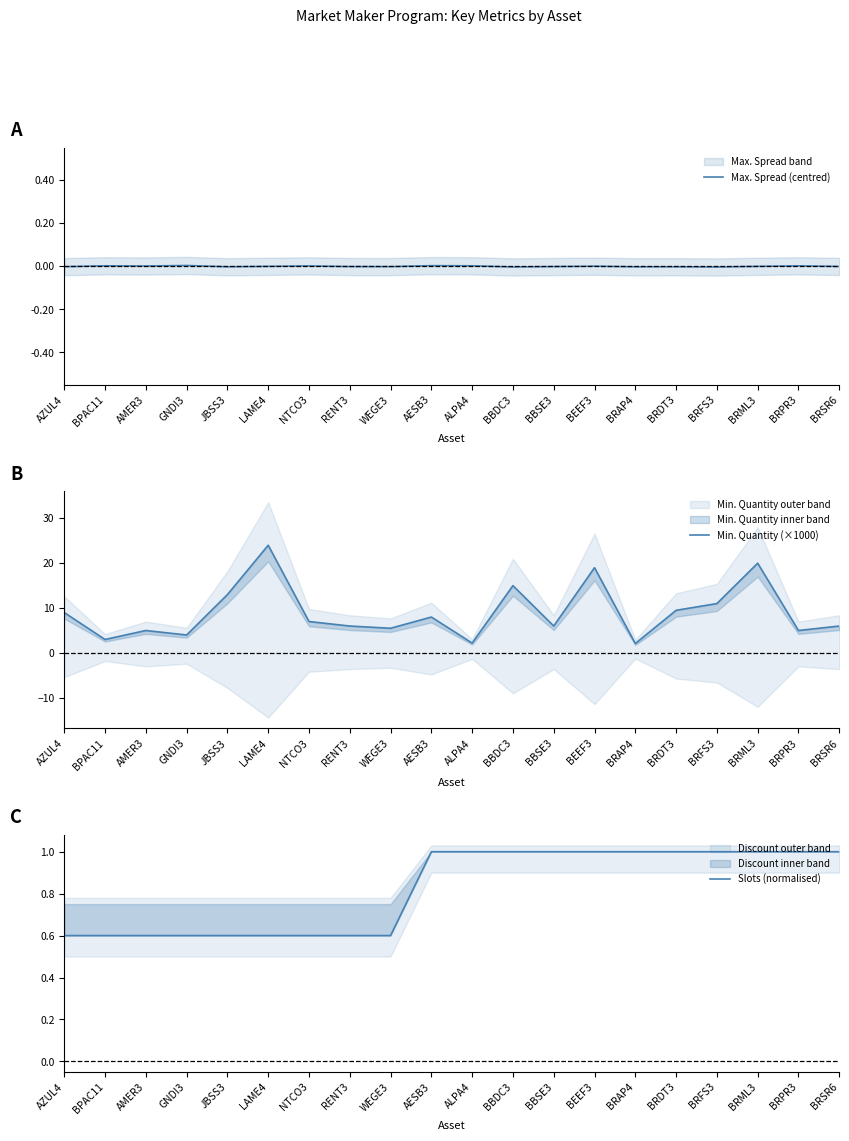

The value of Slots (normalised) at NTCO3 is 1.1. True or false?

False